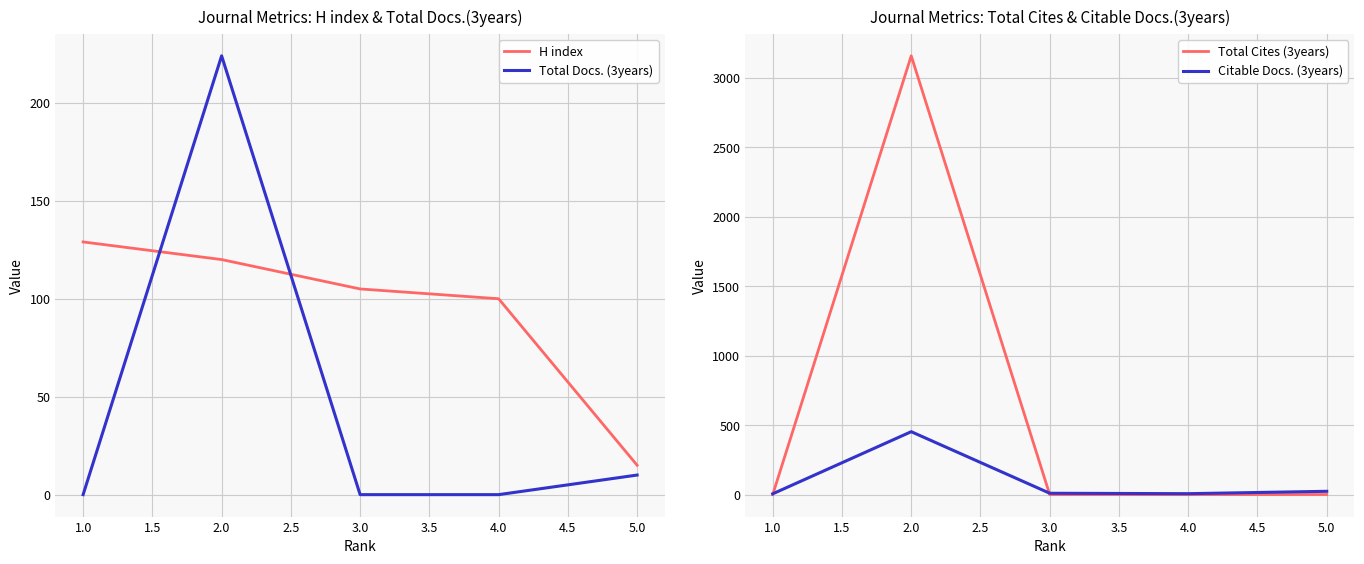

Which series ends up on top after the final intersection of H index and Total Docs. (3years)?

H index